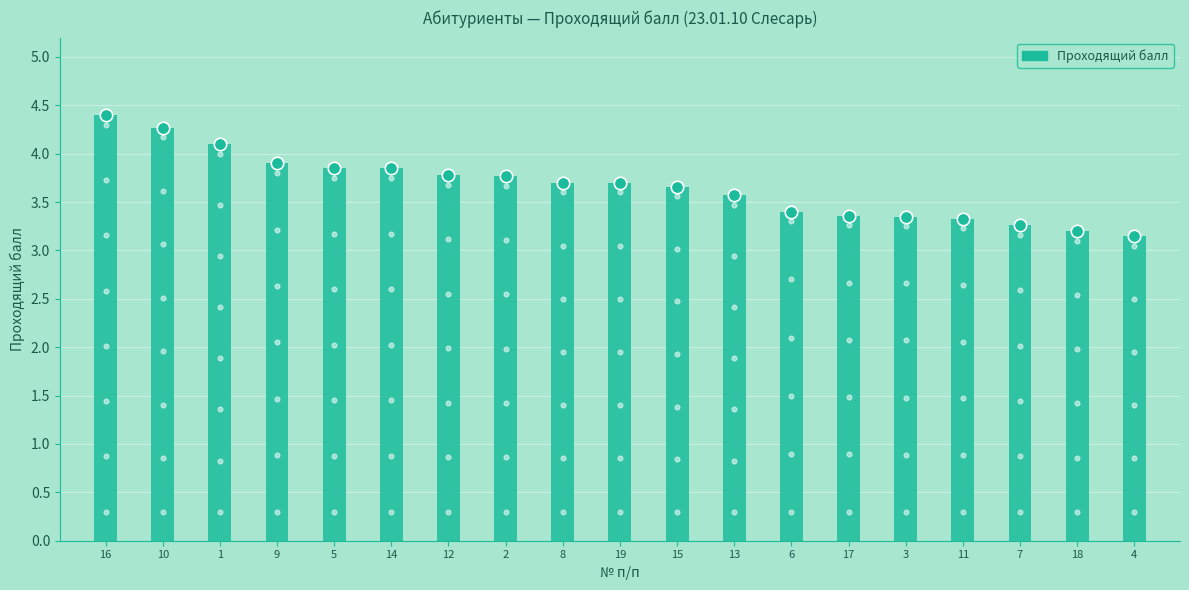

What is the change in value from 15 to 3?

-0.3